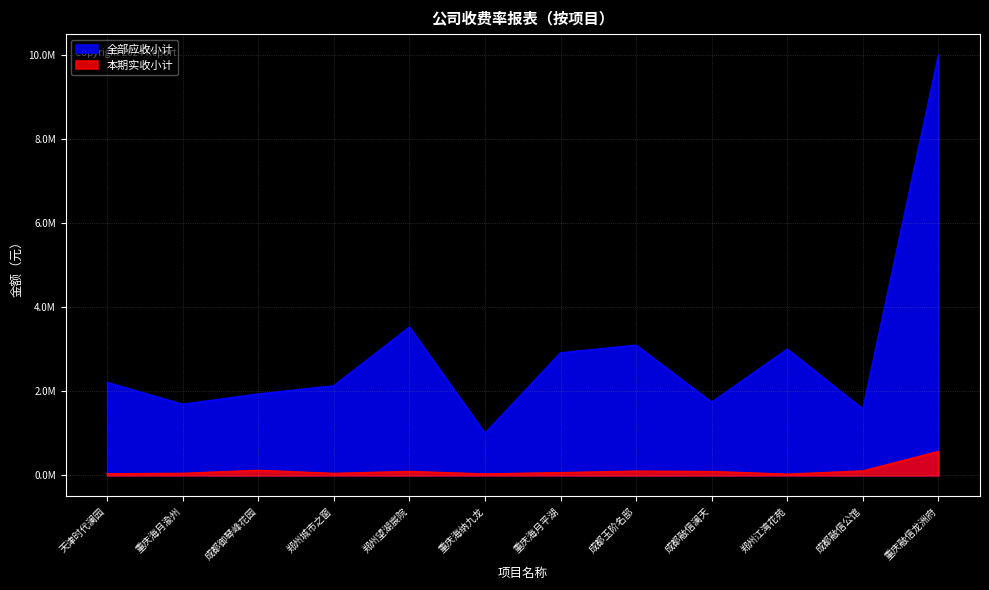

The 本期实收小计 series shows 165286.2 at 成都玉阶名邸. True or false?

False